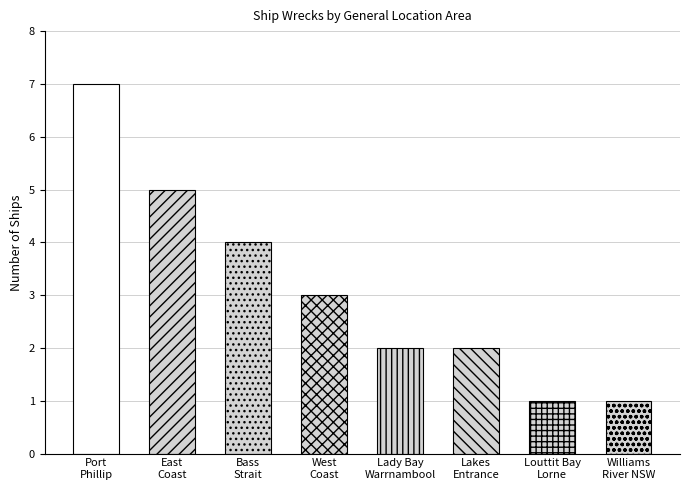

Approximately how many times larger is the value at East Coast compared to West Coast?

1.7